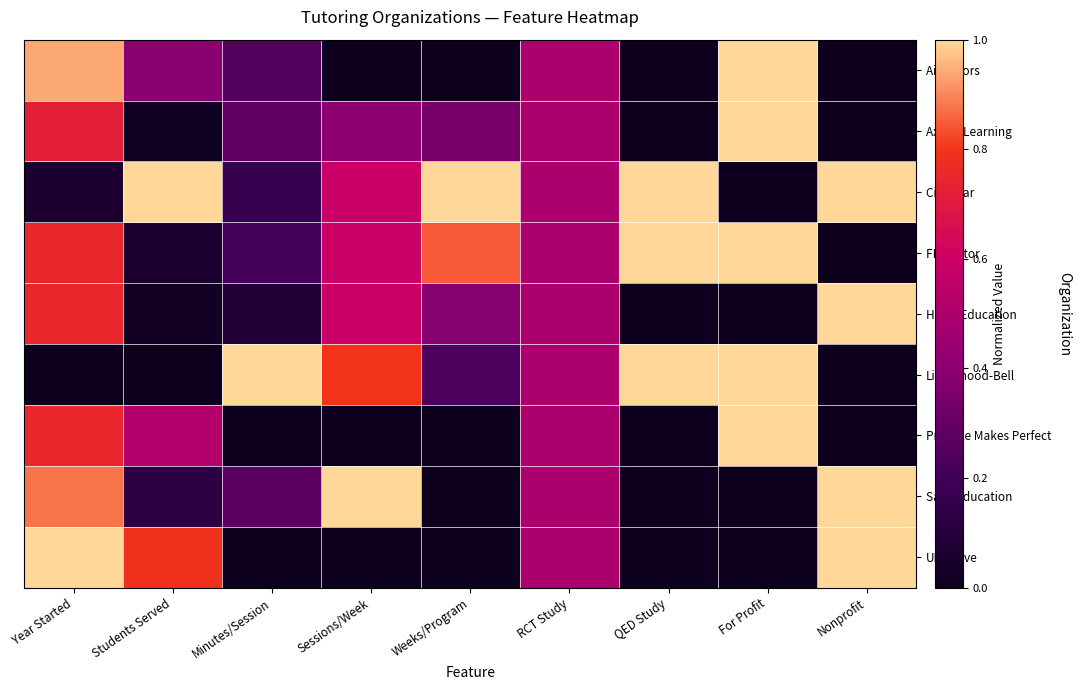

What is the spread (max minus min) of values at Minutes/Session?

1.0